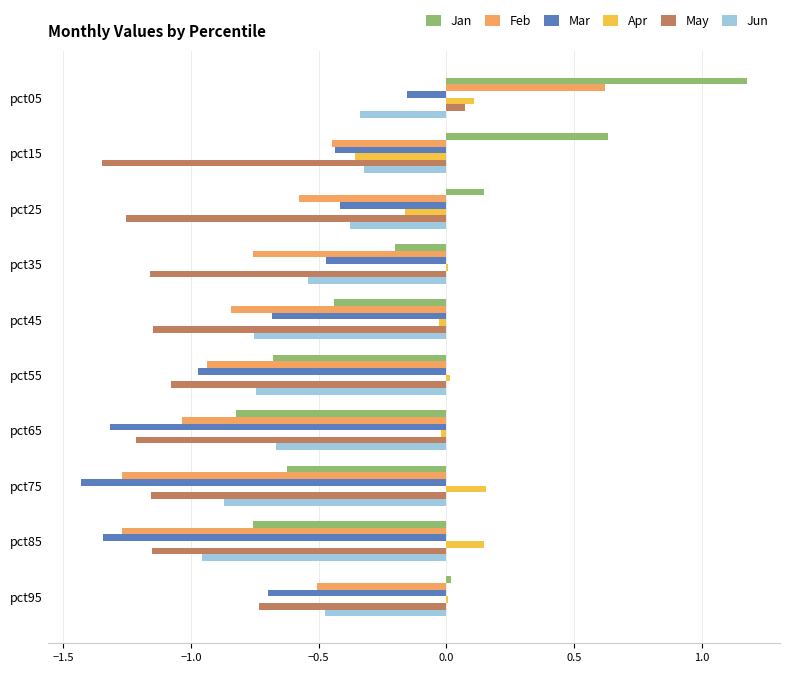

What is the sum of all Jan values?

-1.5